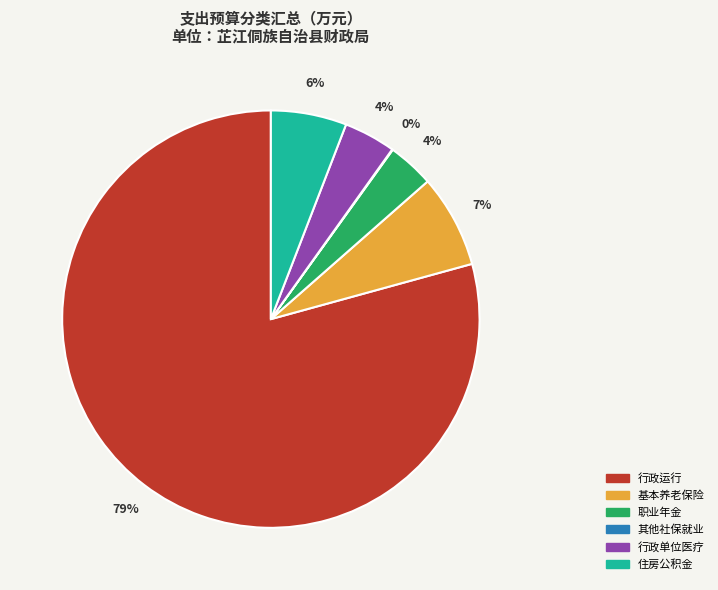

To the nearest percent, what percentage of the pie is 住房公积金?

6%